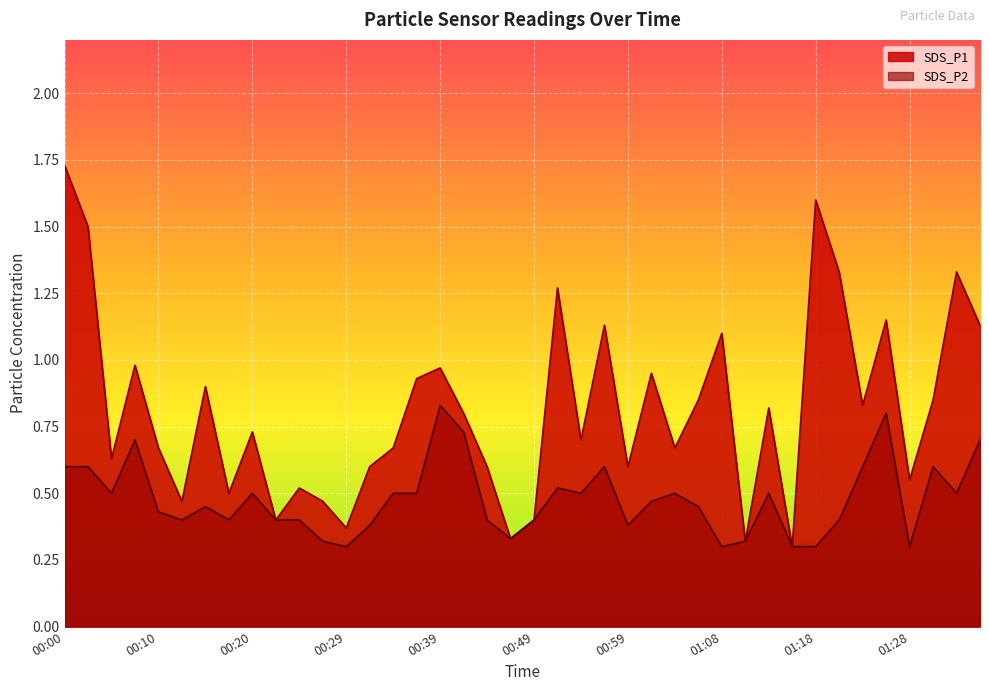

Does the chart display data point markers on the line(s)?

No